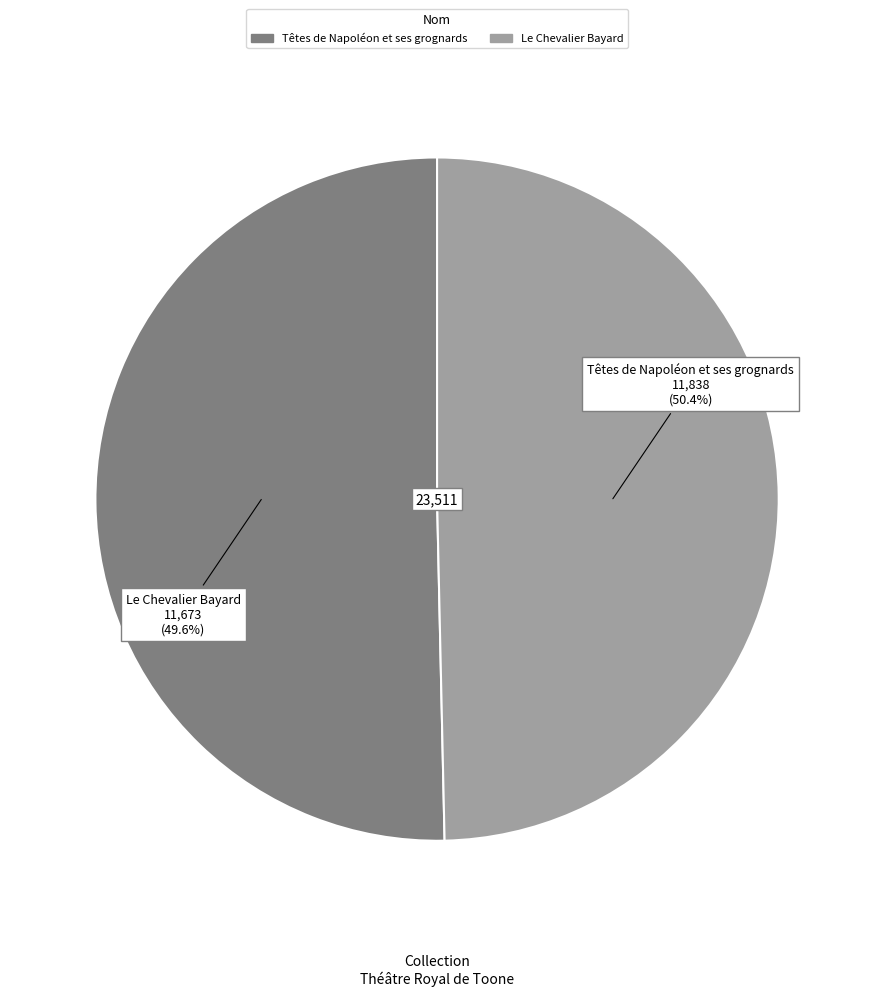

How many segments does this pie chart have?

2